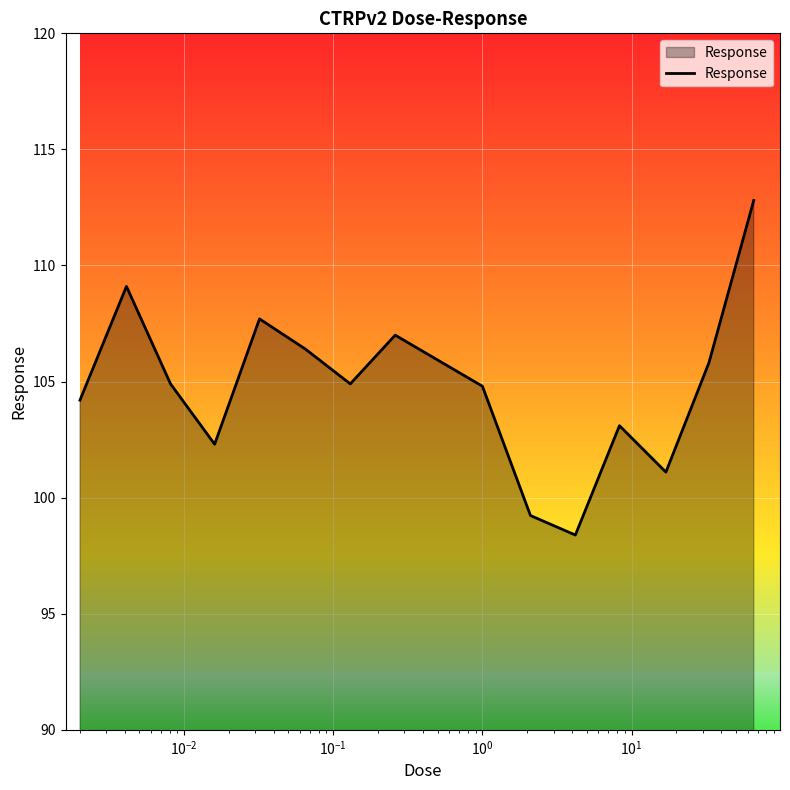

What is the minimum value shown in the chart?

98.4